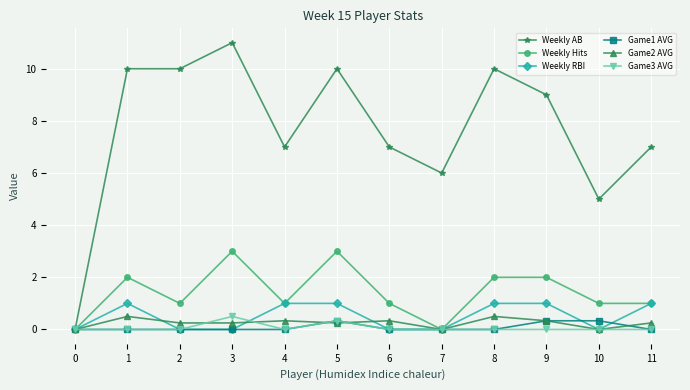

How many categories are shown in the chart?

12